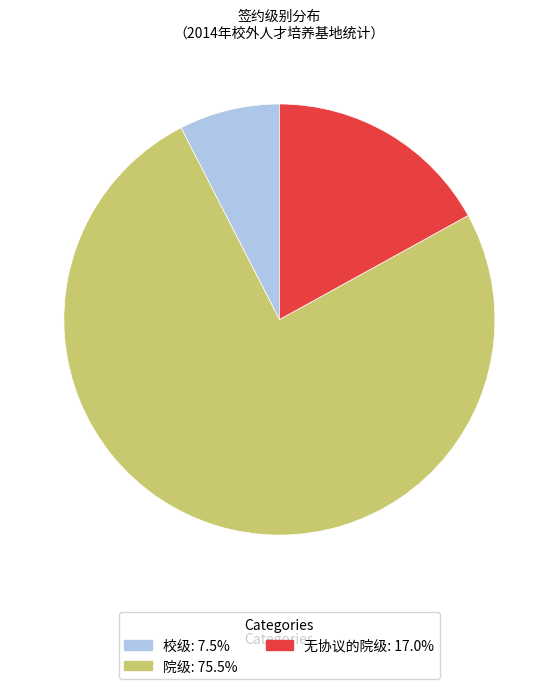

Is it true that 院级 is 89% of the pie?

False